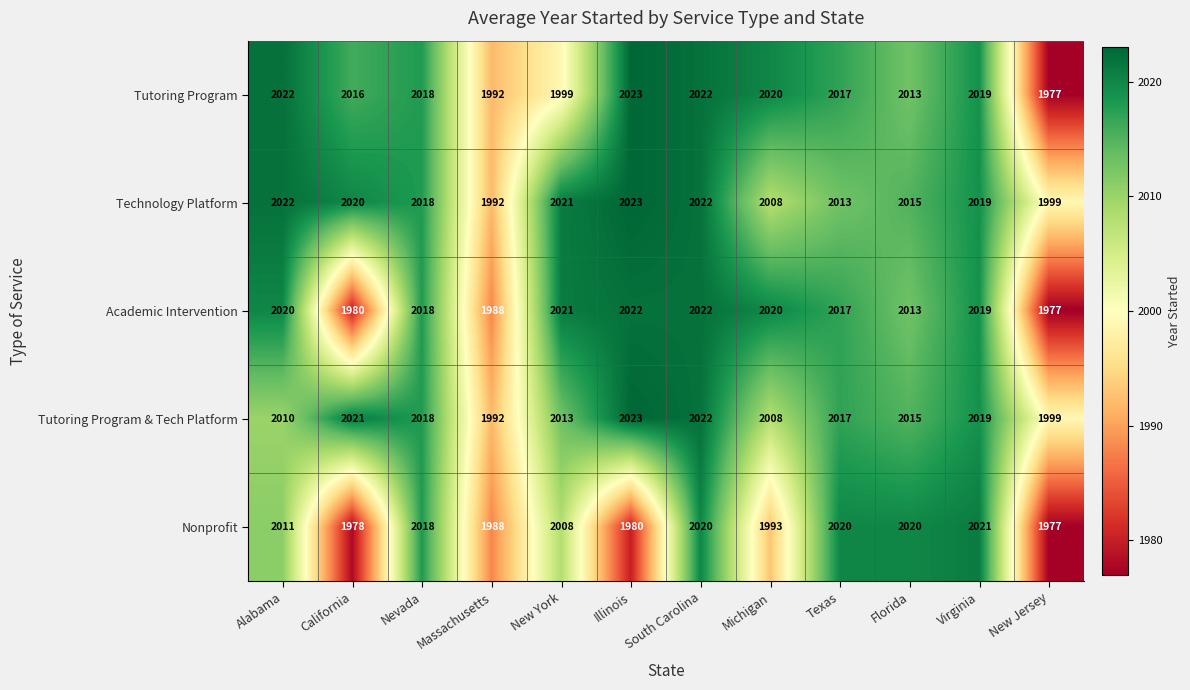

Which series has the largest total across all categories?

Technology Platform